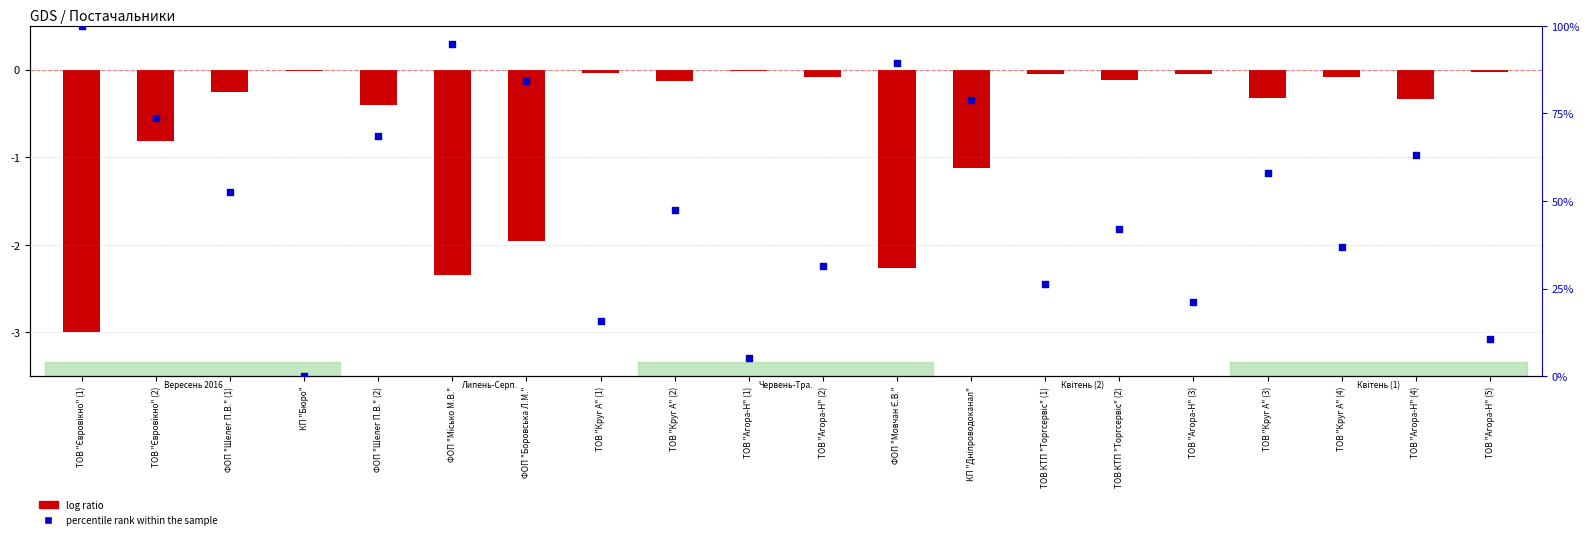

What is the total value across all series at ТОВ "Агора-Н" (4)?

62.8